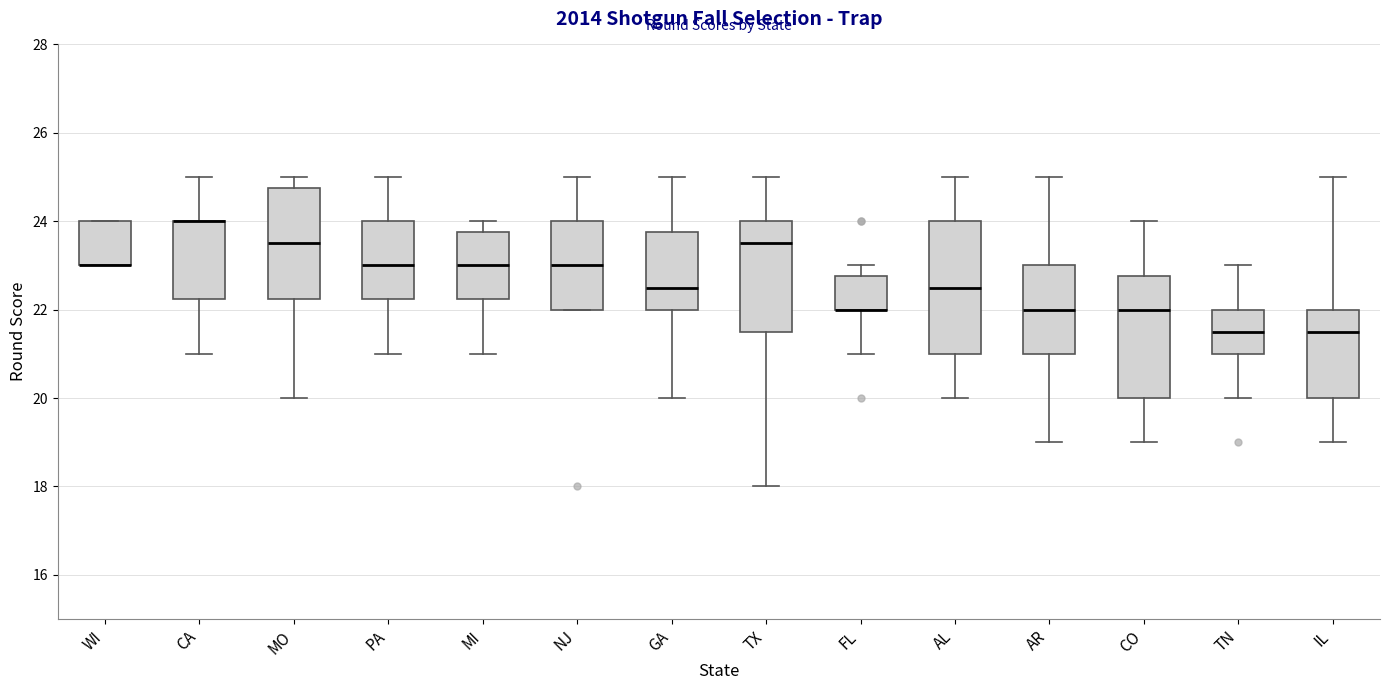

Reading left to right, transcribe this box plot: for each box, give where its median line is, the range the box spans, and where its two whiskers end, as read against the y-axis. The values are not printed on the chart, so give them approximately, as read against the axis.

WI: median 23.0 (drawn on the box's lower edge), box 23.0 to 24.0, whiskers 23.0 to 24.0
CA: median 24.0 (drawn on the box's upper edge), box 22.2 to 24.0, whiskers 21.0 to 25.0
MO: median 23.6, box 22.2 to 24.8, whiskers 20.0 to 25.0
PA: median 23.0, box 22.2 to 24.0, whiskers 21.0 to 25.0
MI: median 23.0, box 22.2 to 23.8, whiskers 21.0 to 24.0
NJ: median 23.0, box 22.0 to 24.0, whiskers 22.0 to 25.0
GA: median 22.6, box 22.0 to 23.8, whiskers 20.0 to 25.0
TX: median 23.6, box 21.6 to 24.0, whiskers 18.0 to 25.0
FL: median 22.0 (drawn on the box's lower edge), box 22.0 to 22.8, whiskers 21.0 to 23.0
AL: median 22.6, box 21.0 to 24.0, whiskers 20.0 to 25.0
AR: median 22.0, box 21.0 to 23.0, whiskers 19.0 to 25.0
CO: median 22.0, box 20.0 to 22.8, whiskers 19.0 to 24.0
TN: median 21.6, box 21.0 to 22.0, whiskers 20.0 to 23.0
IL: median 21.6, box 20.0 to 22.0, whiskers 19.0 to 25.0